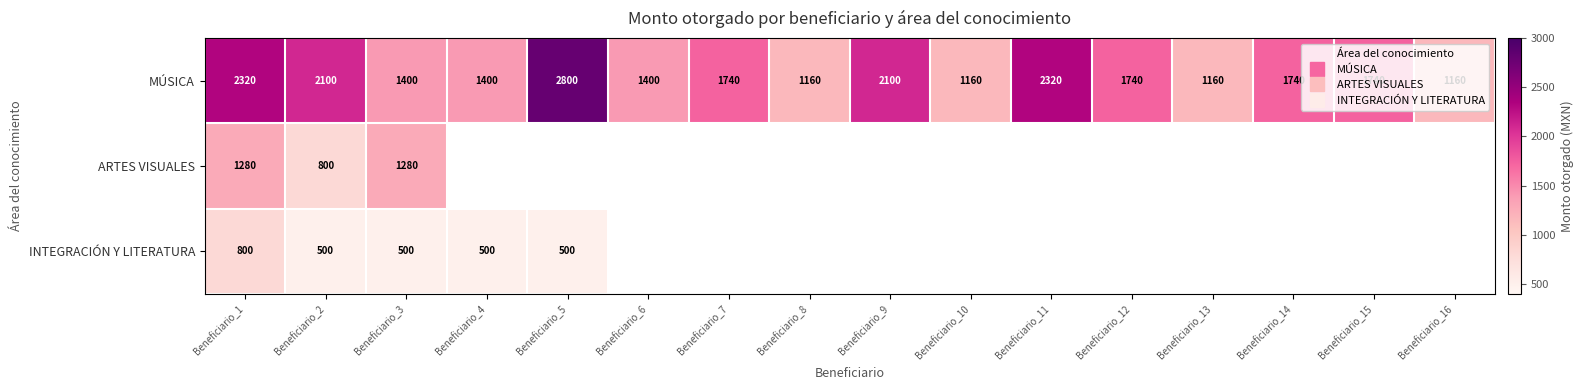

What is the minimum value for INTEGRACIÓN Y LITERATURA?

500.0